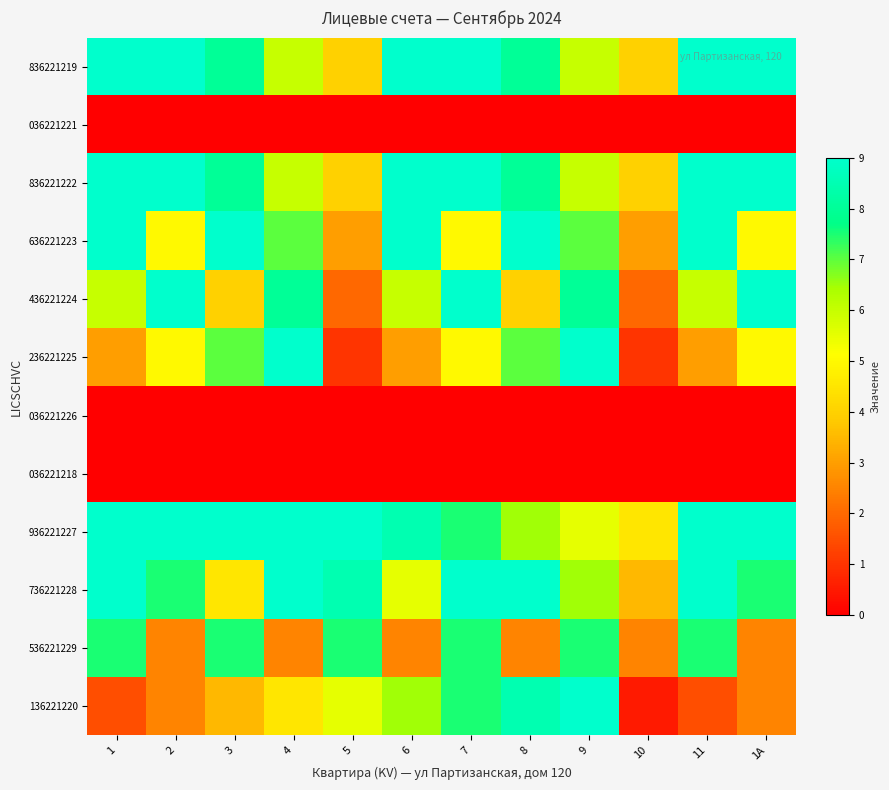

Reading right to left, transcribe all the data shown in this chart.

836221219: 1А=10.0	11=12.0	10=4.0	9=6.0	8=8.0	7=10.0	6=12.0	5=4.0	4=6.0	3=8.0	2=10.0	1=12.0
036221221: 1А=0.0	11=0.0	10=0.0	9=0.0	8=0.0	7=0.0	6=0.0	5=0.0	4=0.0	3=0.0	2=0.0	1=0.0
836221222: 1А=10.0	11=12.0	10=4.0	9=6.0	8=8.0	7=10.0	6=12.0	5=4.0	4=6.0	3=8.0	2=10.0	1=12.0
636221223: 1А=5.0	11=9.0	10=3.0	9=7.0	8=11.0	7=5.0	6=9.0	5=3.0	4=7.0	3=11.0	2=5.0	1=9.0
436221224: 1А=10.0	11=6.0	10=2.0	9=8.0	8=4.0	7=10.0	6=6.0	5=2.0	4=8.0	3=4.0	2=10.0	1=6.0
236221225: 1А=5.0	11=3.0	10=1.0	9=9.0	8=7.0	7=5.0	6=3.0	5=1.0	4=9.0	3=7.0	2=5.0	1=3.0
036221226: 1А=0.0	11=0.0	10=0.0	9=0.0	8=0.0	7=0.0	6=0.0	5=0.0	4=0.0	3=0.0	2=0.0	1=0.0
036221218: 1А=0.0	11=0.0	10=0.0	9=0.0	8=0.0	7=0.0	6=0.0	5=0.0	4=0.0	3=0.0	2=0.0	1=0.0
936221227: 1А=12.5	11=13.5	10=4.5	9=5.5	8=6.5	7=7.5	6=8.5	5=9.5	4=10.5	3=11.5	2=12.5	1=13.5
736221228: 1А=7.5	11=10.5	10=3.5	9=6.5	8=9.5	7=12.5	6=5.5	5=8.5	4=11.5	3=4.5	2=7.5	1=10.5
536221229: 1А=2.5	11=7.5	10=2.5	9=7.5	8=2.5	7=7.5	6=2.5	5=7.5	4=2.5	3=7.5	2=2.5	1=7.5
136221220: 1А=2.5	11=1.5	10=0.5	9=9.5	8=8.5	7=7.5	6=6.5	5=5.5	4=4.5	3=3.5	2=2.5	1=1.5